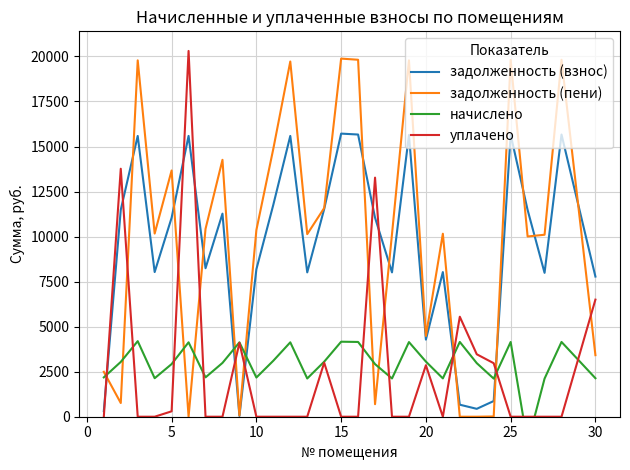

True or false: уплачено and задолженность (пени) cross at least once.

True